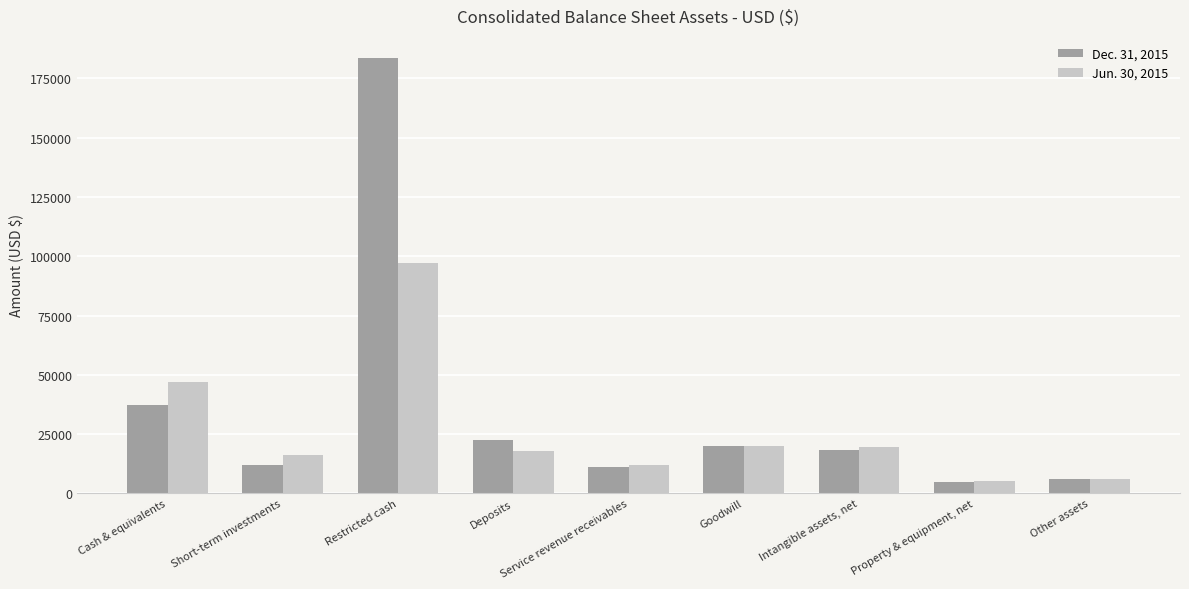

What is the label of the 5th bar from the left?

Service revenue receivables